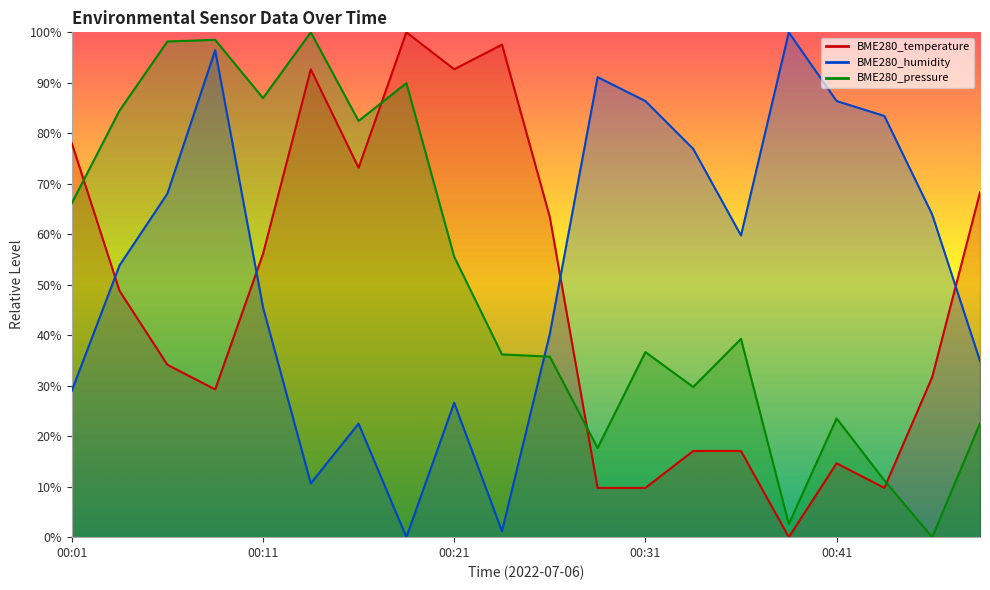

How many lines are shown in the chart?

3